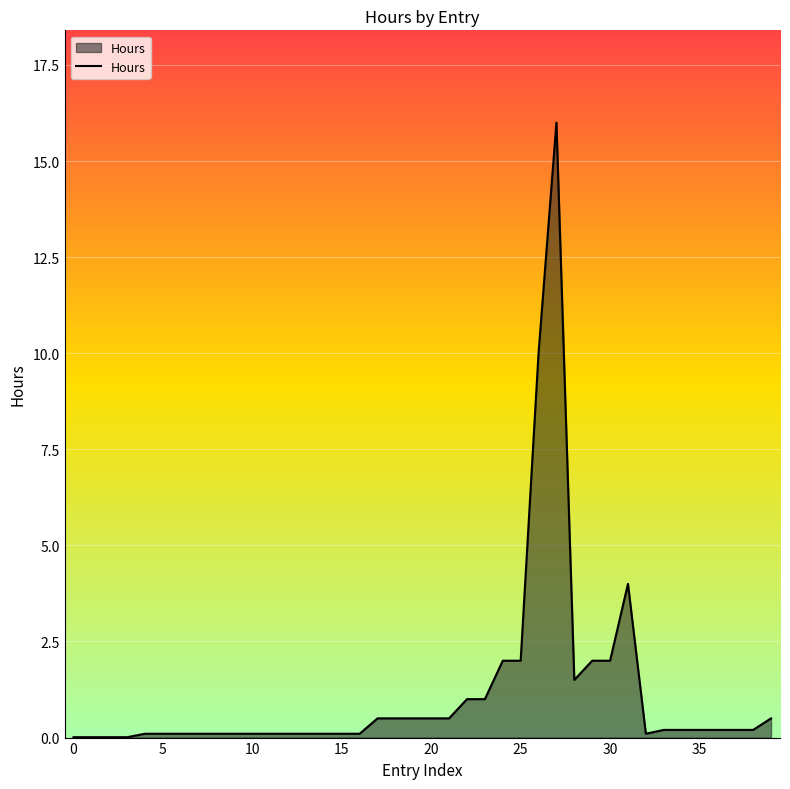

What is the difference between the maximum and minimum values?

16.0